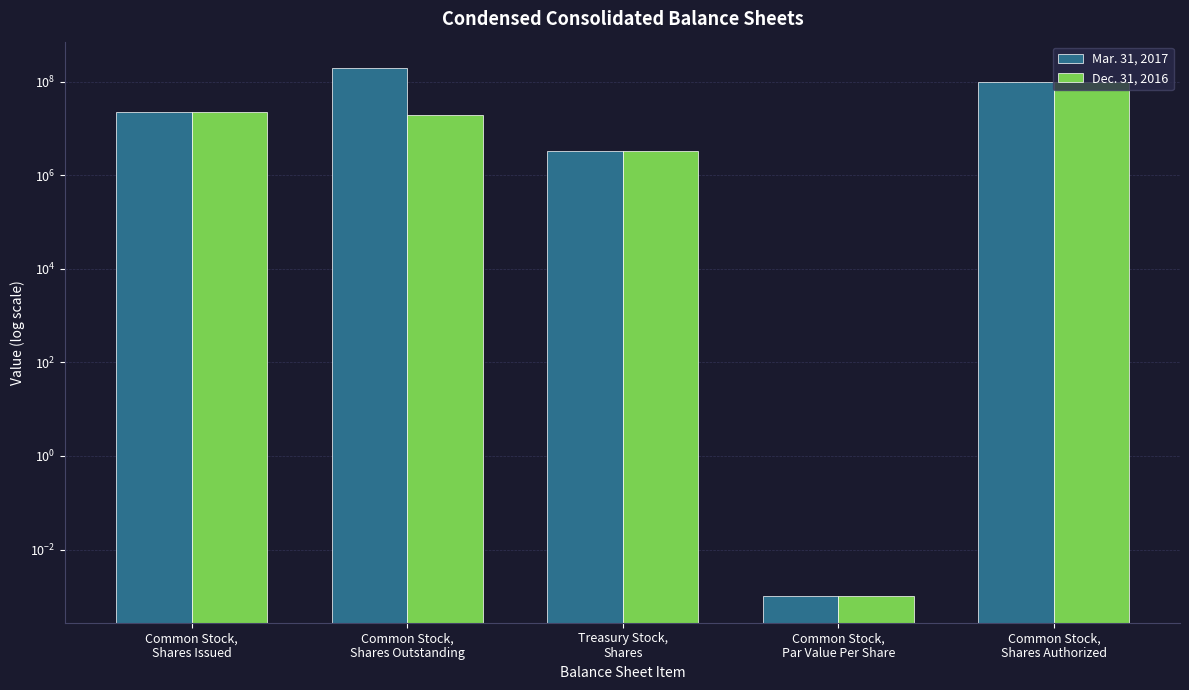

At which label does Mar. 31, 2017 first exceed 22805686?

Common Stock,
Shares Outstanding